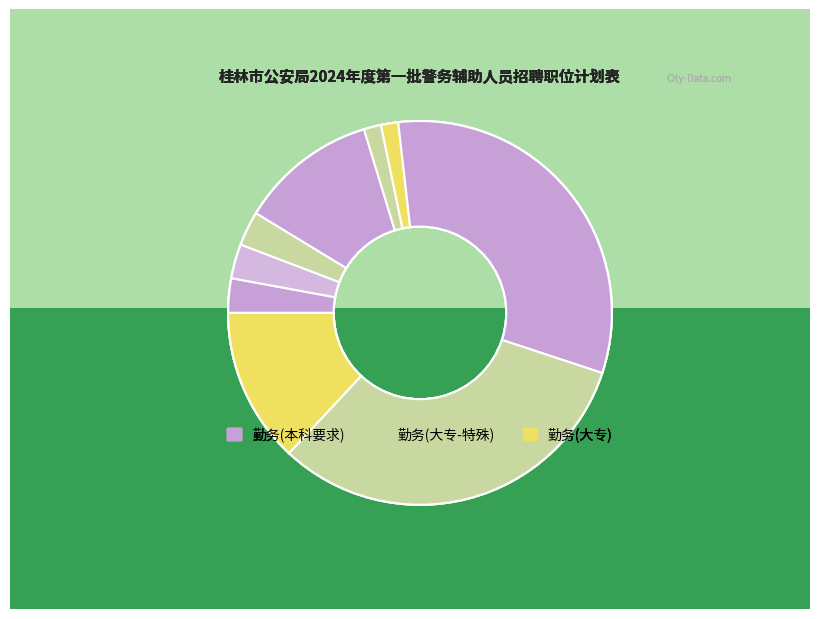

What is the difference between the highest and lowest values at 0.0?

1